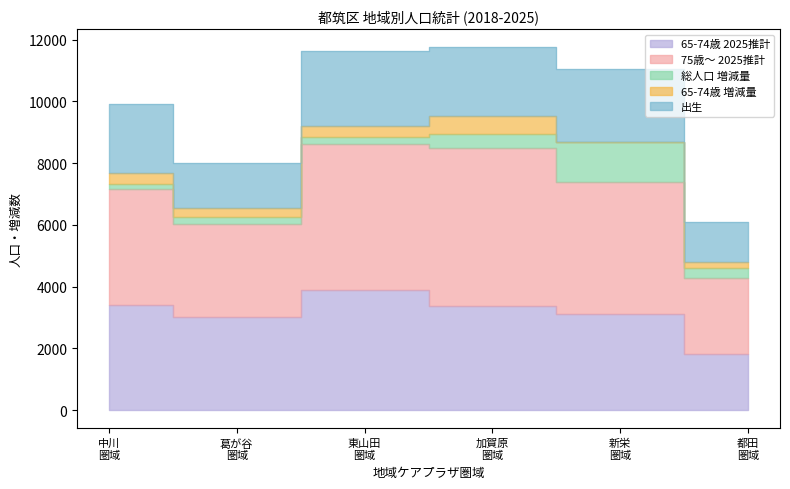

Which series has the largest total across all categories?

75歳～ 2025推計